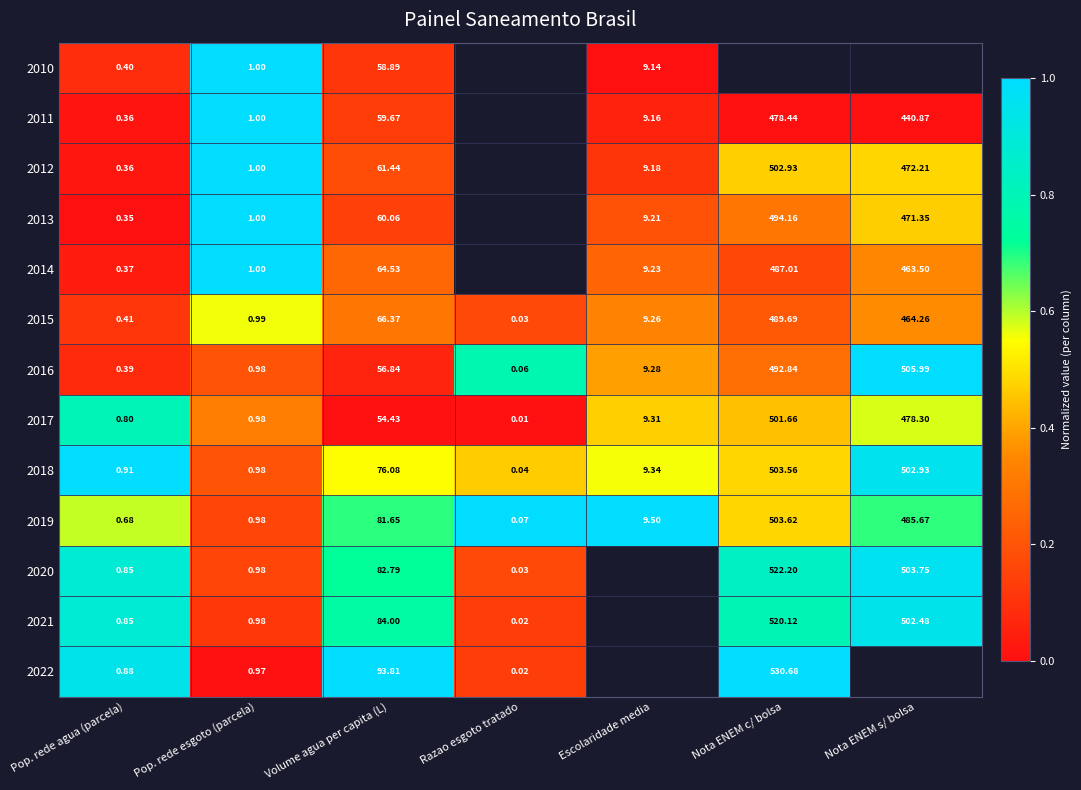

Rank the categories by 2018 value from highest to lowest.

Nota ENEM c/ bolsa, Nota ENEM s/ bolsa, Volume agua per capita (L), Escolaridade media, Pop. rede esgoto (parcela), Pop. rede agua (parcela), Razao esgoto tratado